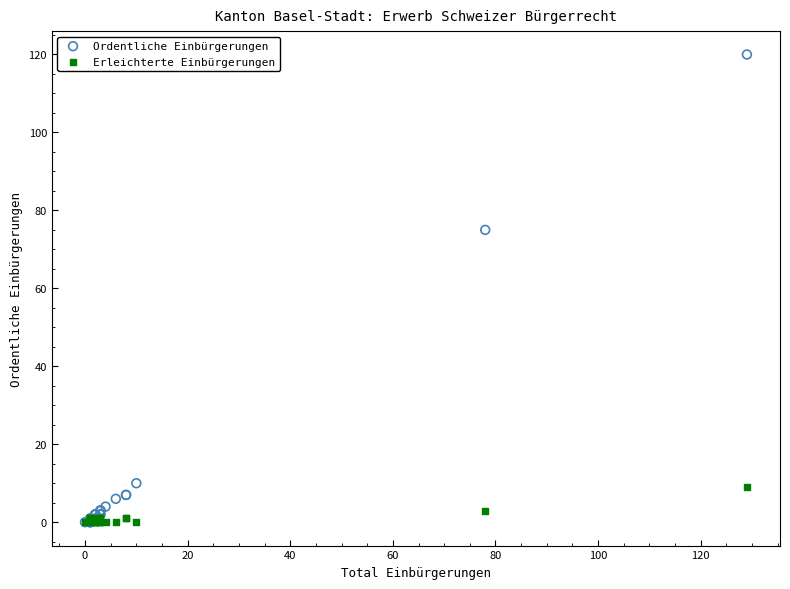

Which series has the largest Y range (max minus min)?

Ordentliche Einbürgerungen